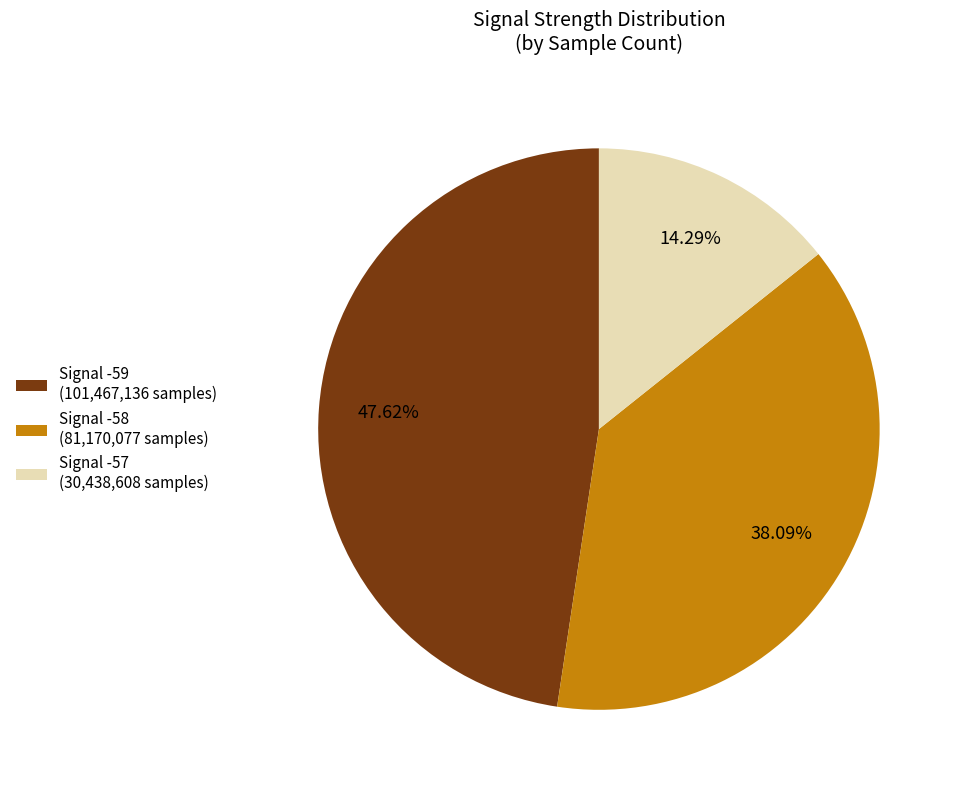

Approximately how many times larger is the value at Signal -57 (30,438,608 samples) compared to Signal -59 (101,467,136 samples)?

0.3